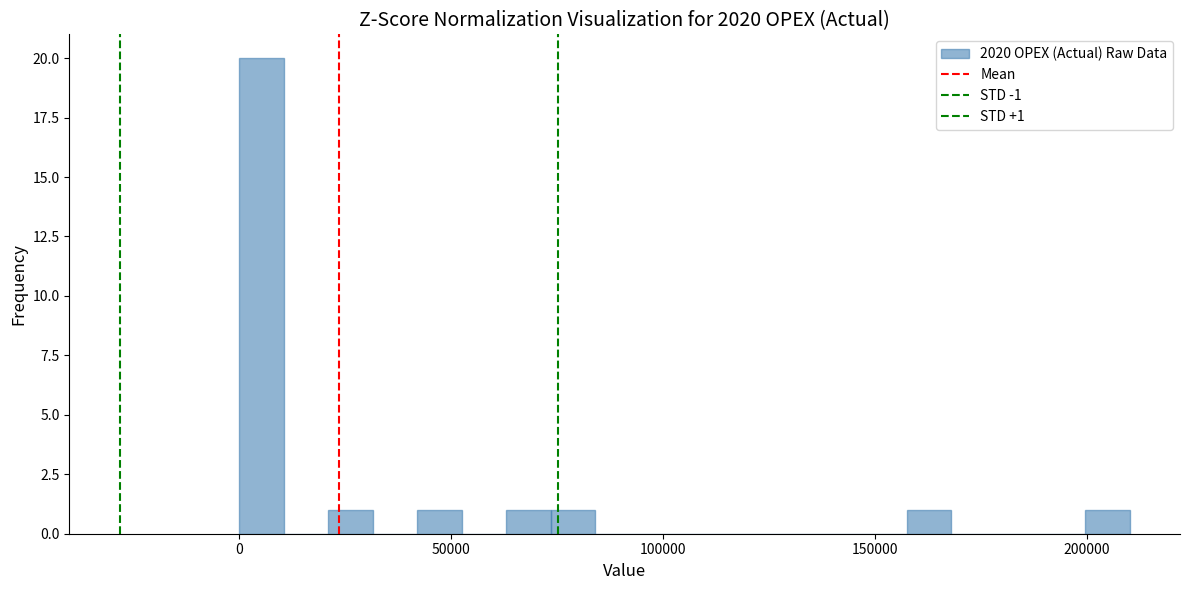

Read against the x-axis, roughly where is the centre of the tallest bar?

5000